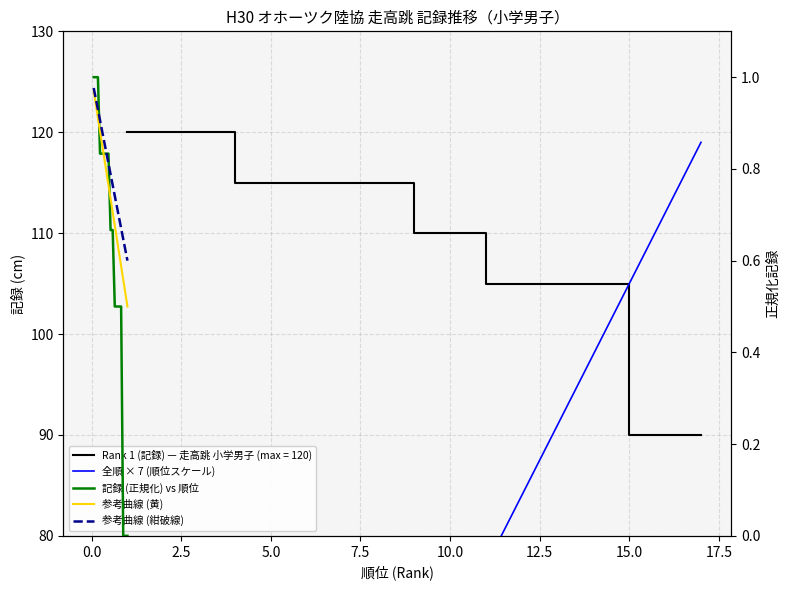

Does the chart have visible grid lines?

Yes